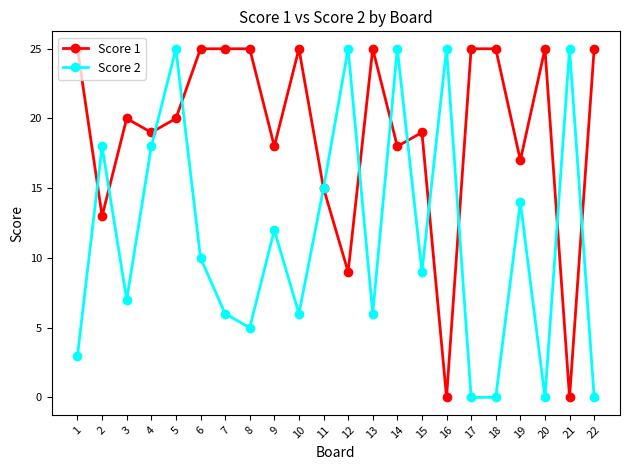

How many data points in Score 2 are less than 10?

11